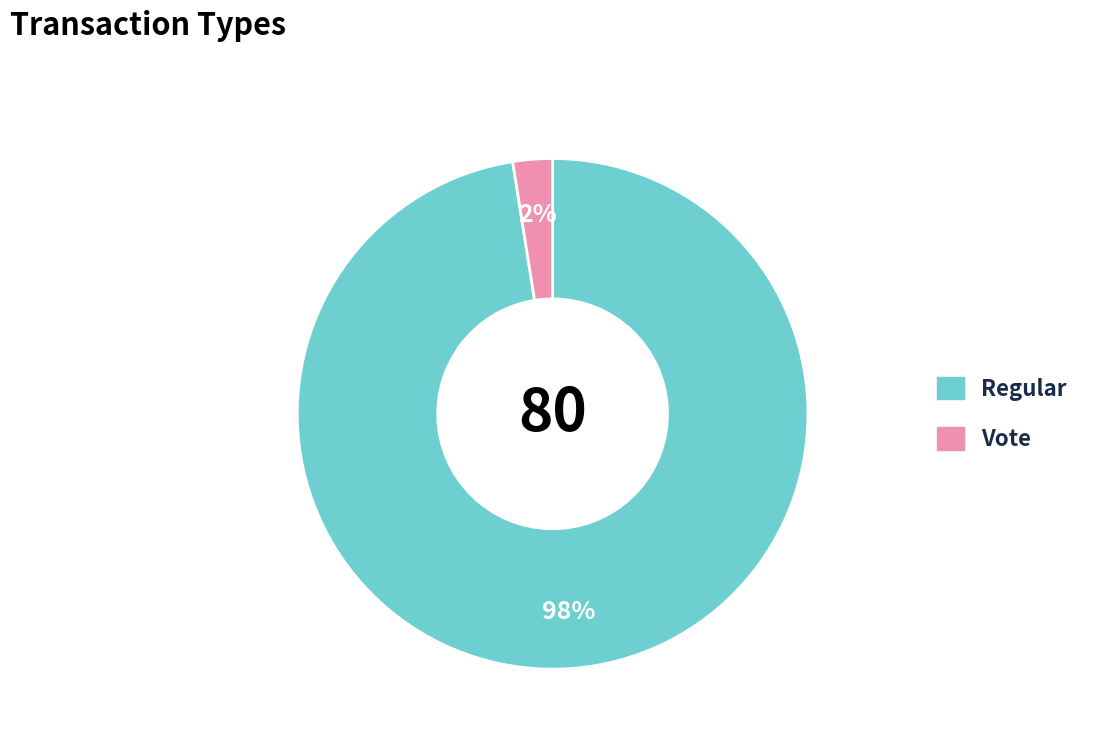

Combined, do Vote and Regular account for over 50%?

Yes